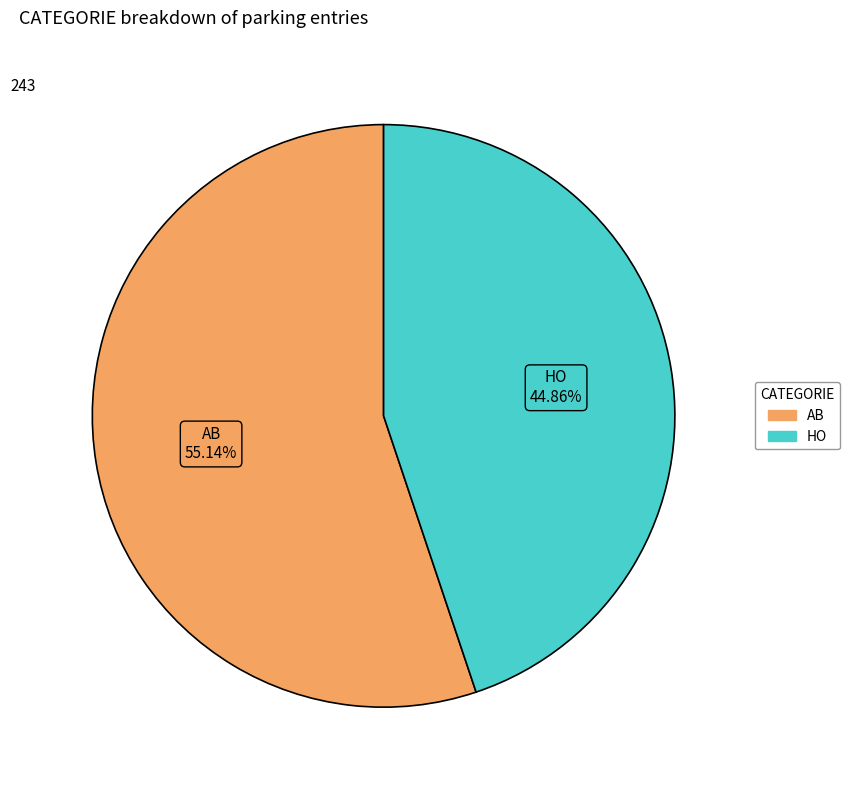

Is there any slice that represents more than half of the pie?

Yes